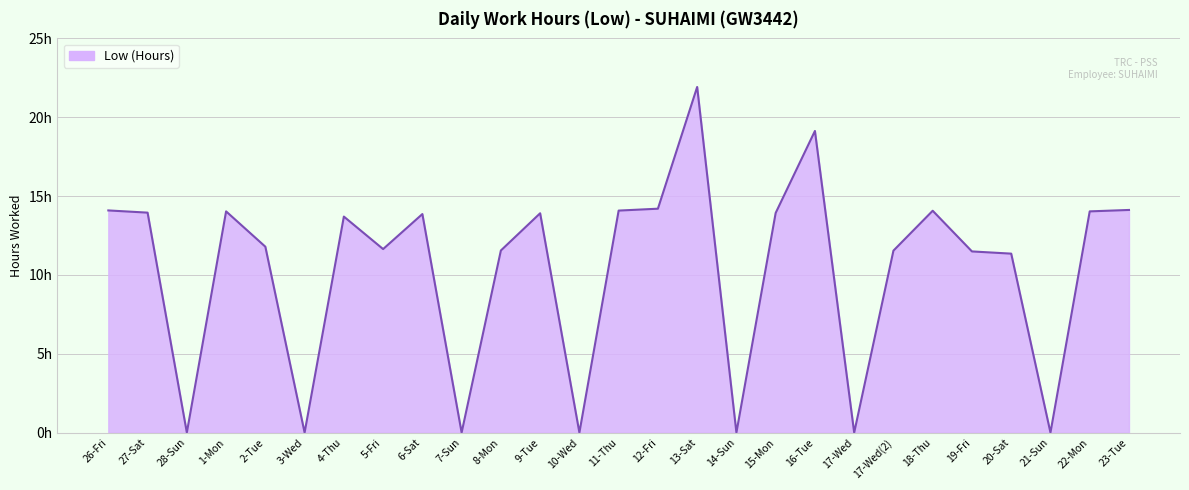

Does the chart have visible grid lines?

Yes